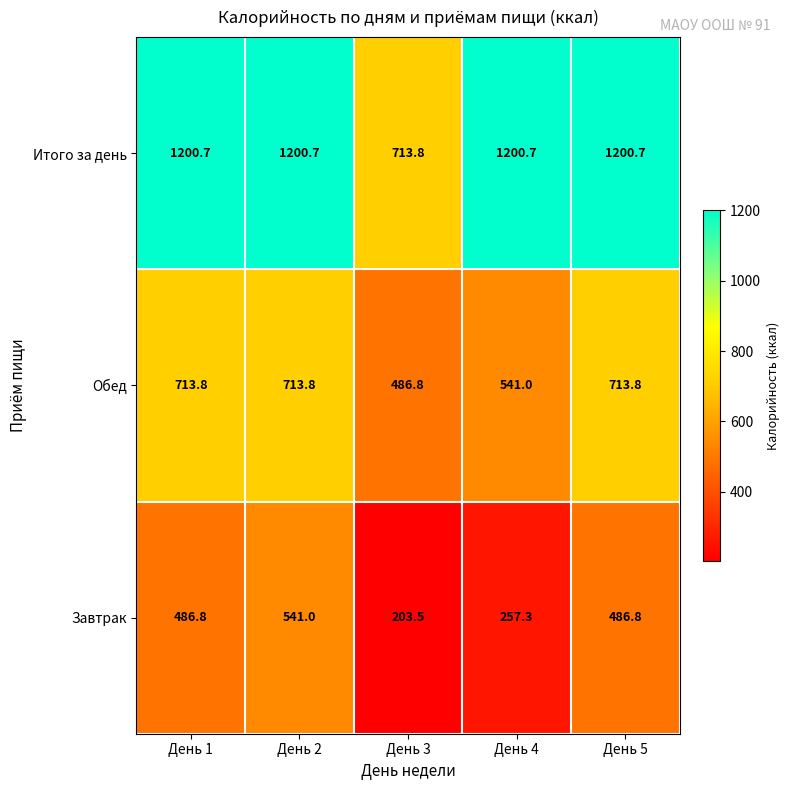

What is the average value of the Итого за день series?

1103.3